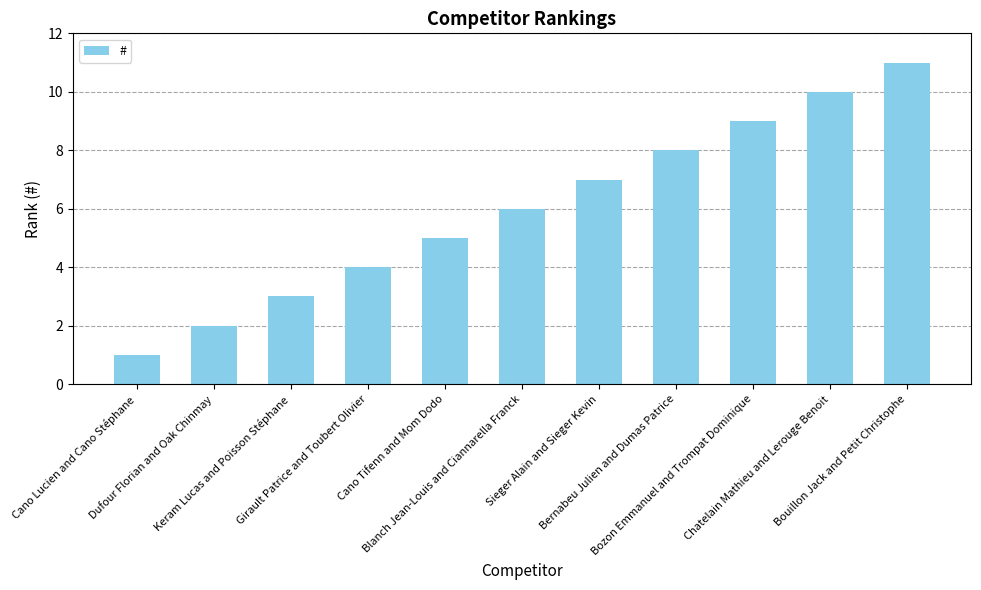

List the labels in order of value, largest first.

Bouillon Jack and Petit Christophe, Chatelain Mathieu and Lerouge Benoit, Bozon Emmanuel and Trompat Dominique, Bernabeu Julien and Dumas Patrice, Sieger Alain and Sieger Kevin, Blanch Jean-Louis and Ciannarella Franck, Cano Tifenn and Mom Dodo, Girault Patrice and Toubert Olivier, Keram Lucas and Poisson Stéphane, Dufour Florian and Oak Chinmay, Cano Lucien and Cano Stéphane